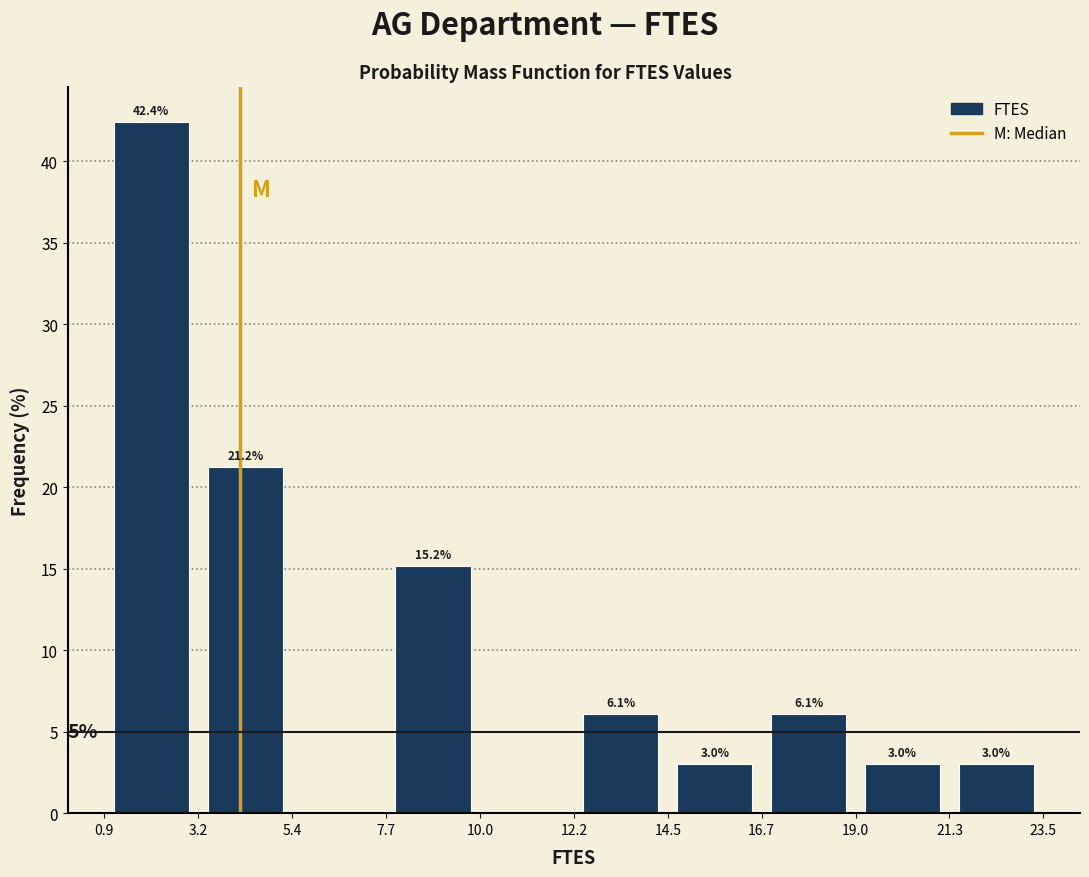

Which range on the x-axis has the tallest bar?

0.9 to 3.2